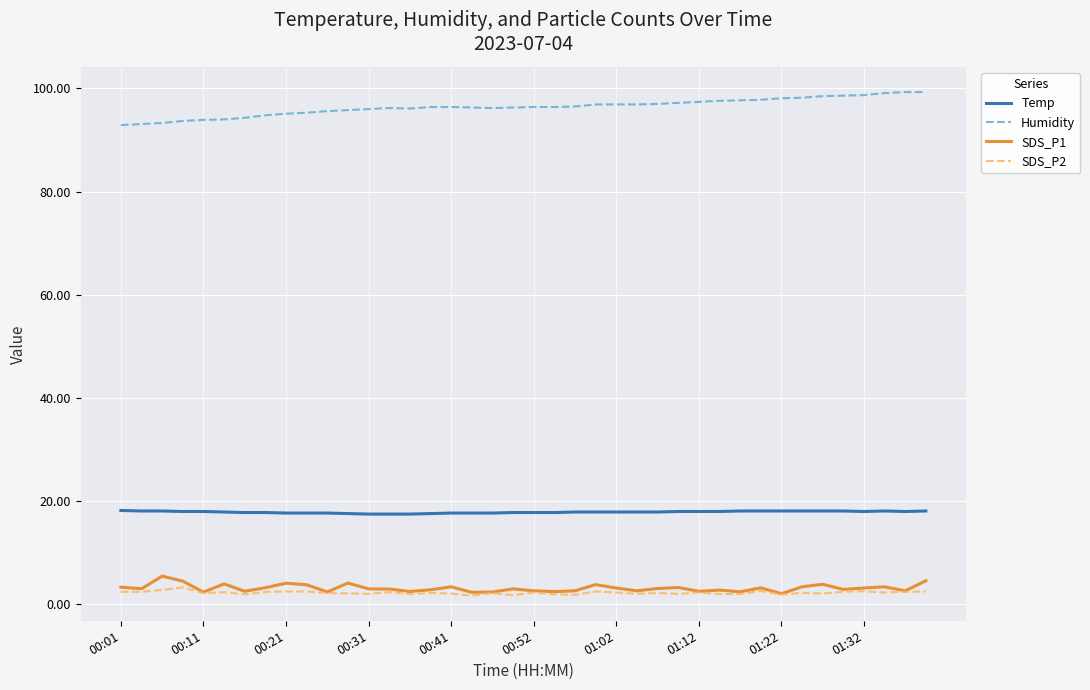

What is the maximum value shown in the chart?

99.3